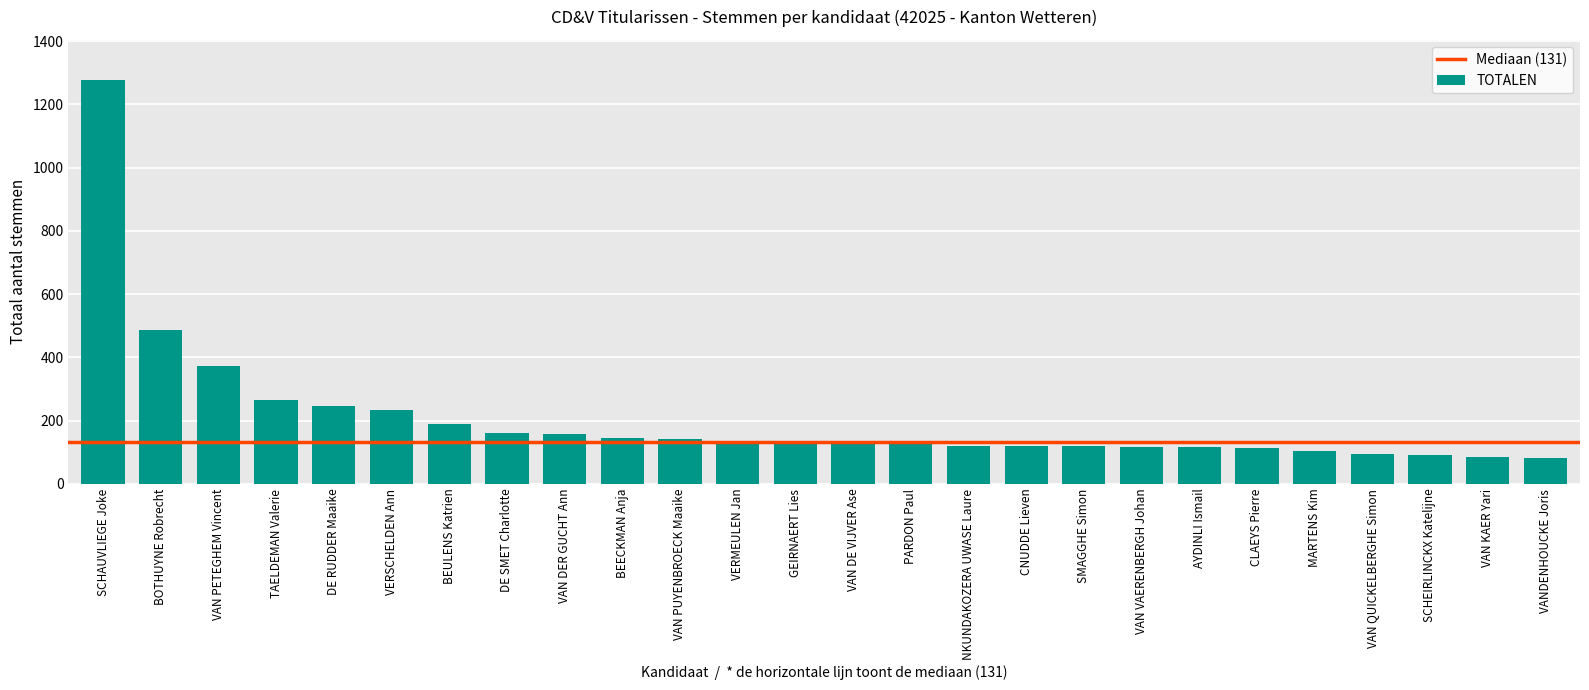

What is the label of the 9th bar from the right?

SMAGGHE Simon